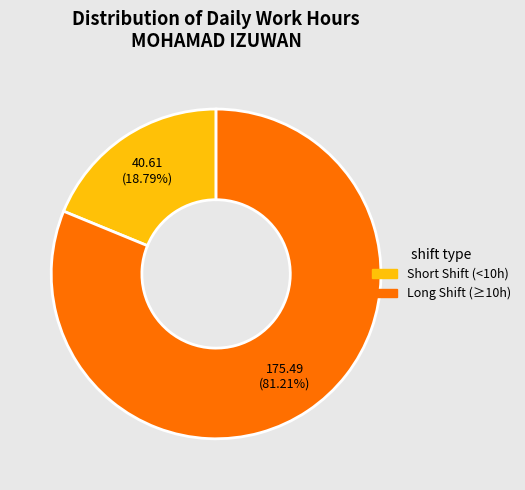

To the nearest percent, what is the difference between the largest and smallest slice percentages?

62%